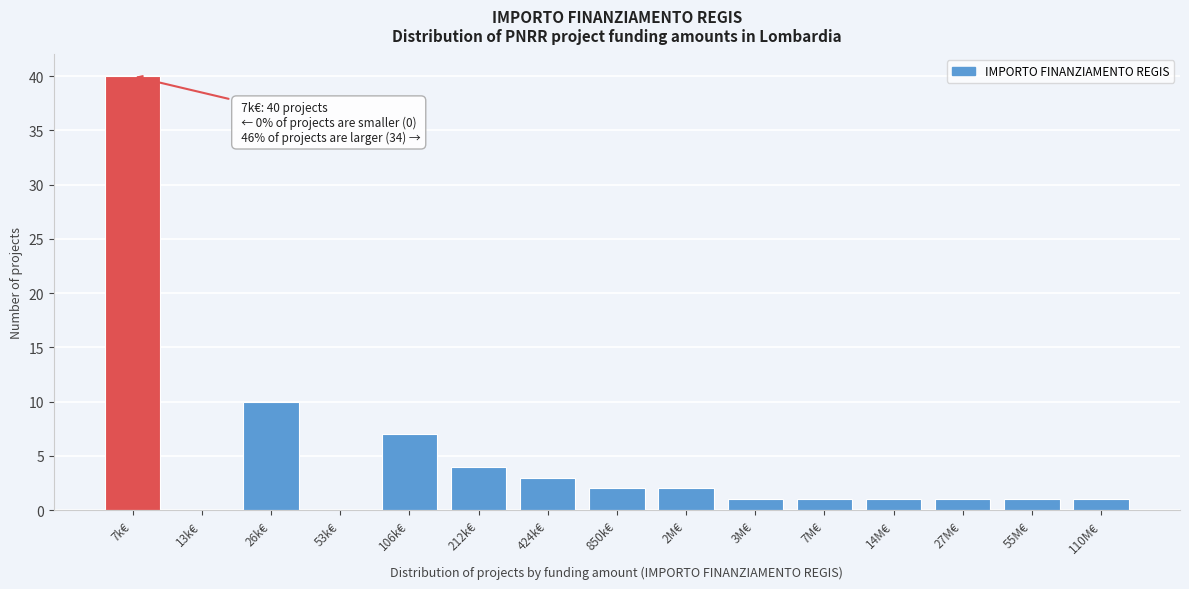

Reading left to right, transcribe all the data shown in this chart.

7k€=40	13k€=0	26k€=10	53k€=0	106k€=7	212k€=4	424k€=3	850k€=2	2M€=2	3M€=1	7M€=1	14M€=1	27M€=1	55M€=1	110M€=1